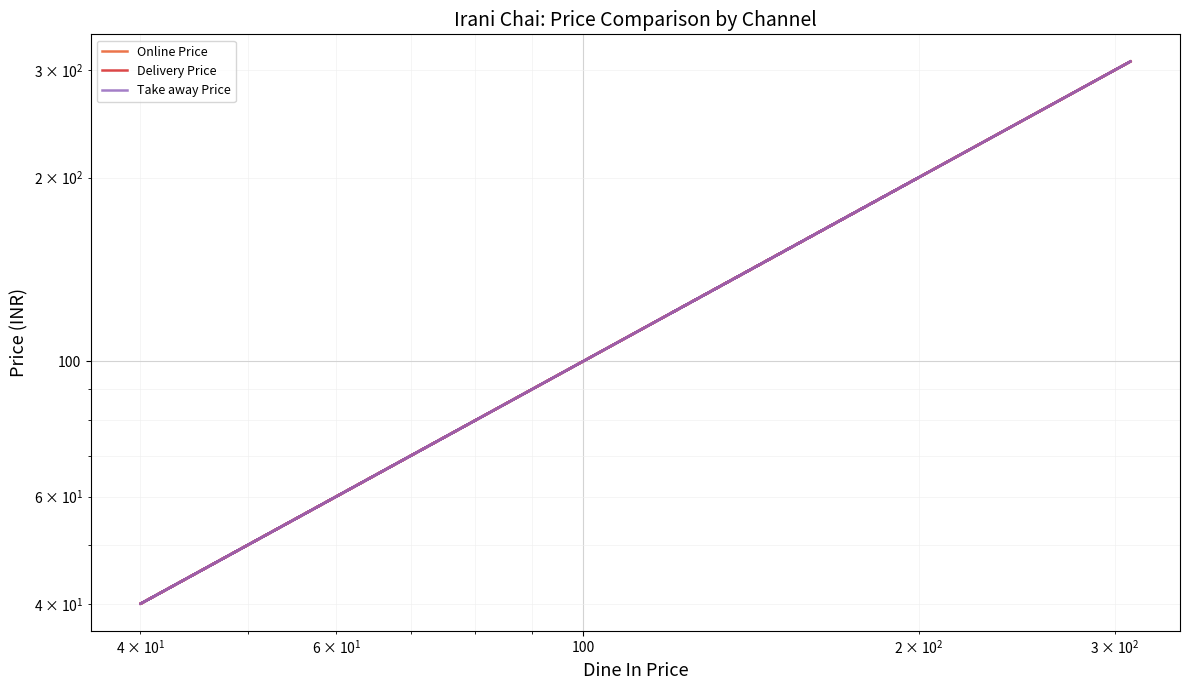

What are all the series names shown in the legend?

Online Price, Delivery Price, Take away Price